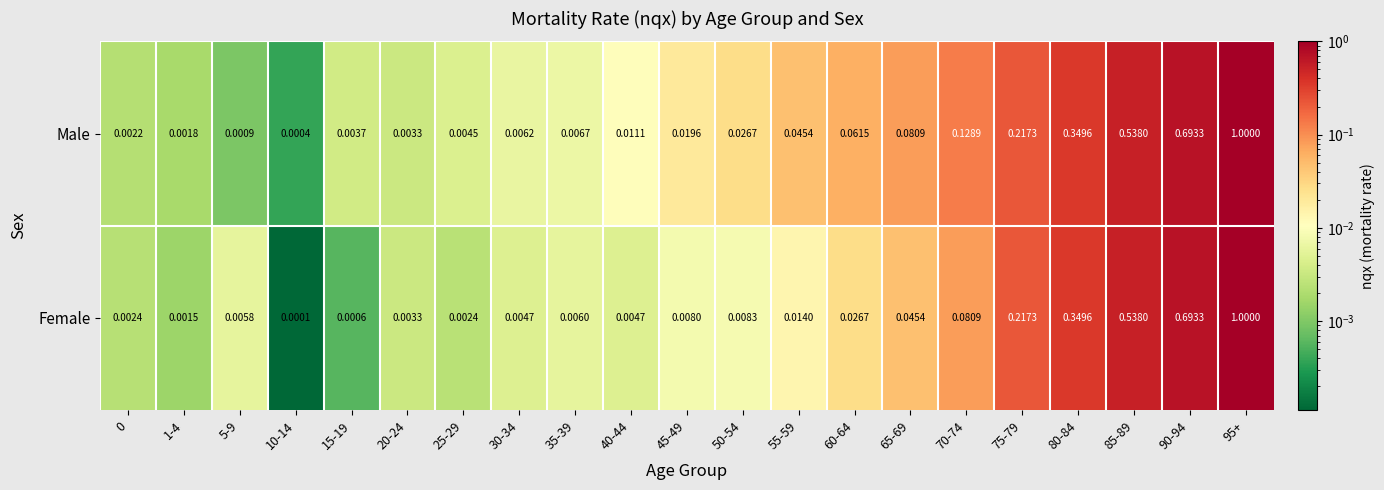

Which series has the largest range (max minus min)?

Female